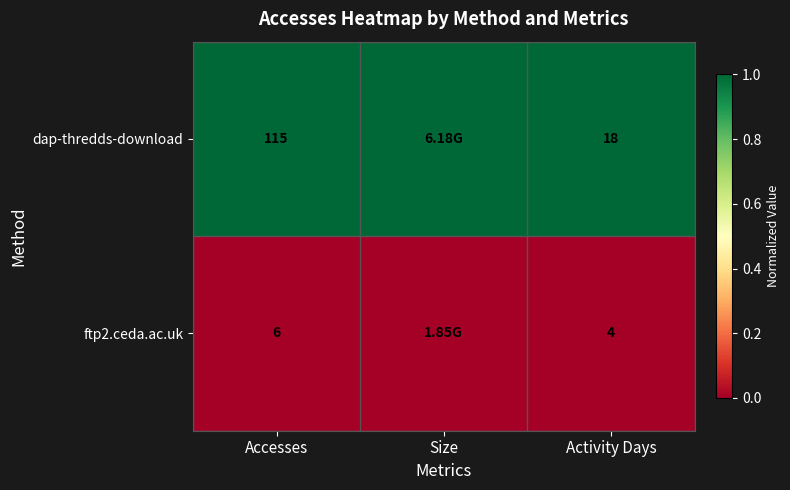

Between Accesses and Activity Days, which series saw the biggest shift?

dap-thredds-download